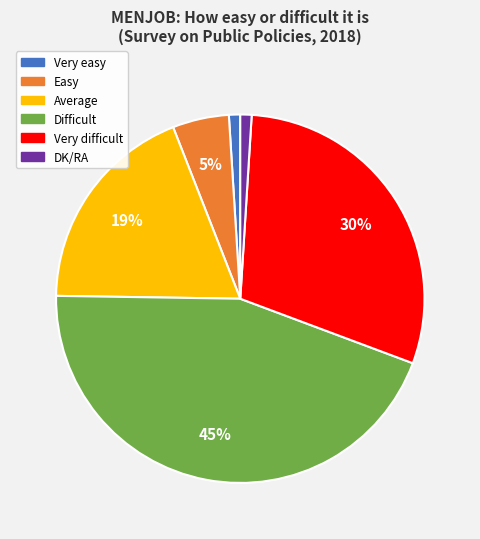

Is the sum of DK/RA and Difficult greater than half?

No